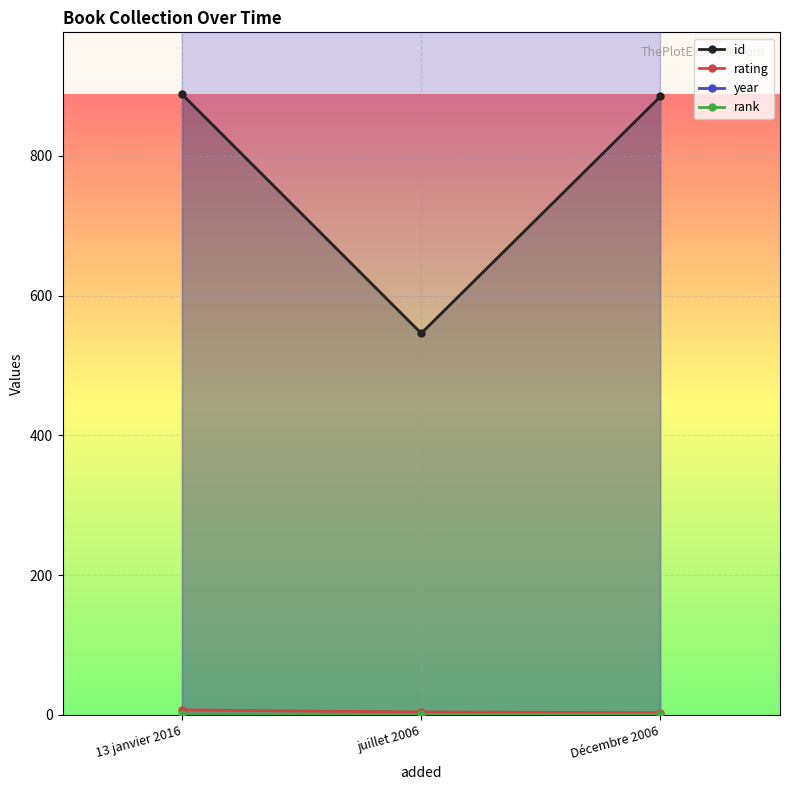

Reading left to right, extract all data points from this chart.

id: 13 janvier 2016=888	juillet 2006=546	Décembre 2006=885
rating: 13 janvier 2016=7	juillet 2006=4	Décembre 2006=3
year: 13 janvier 2016=2016	juillet 2006=2006	Décembre 2006=2006
rank: 13 janvier 2016=1	juillet 2006=1	Décembre 2006=1